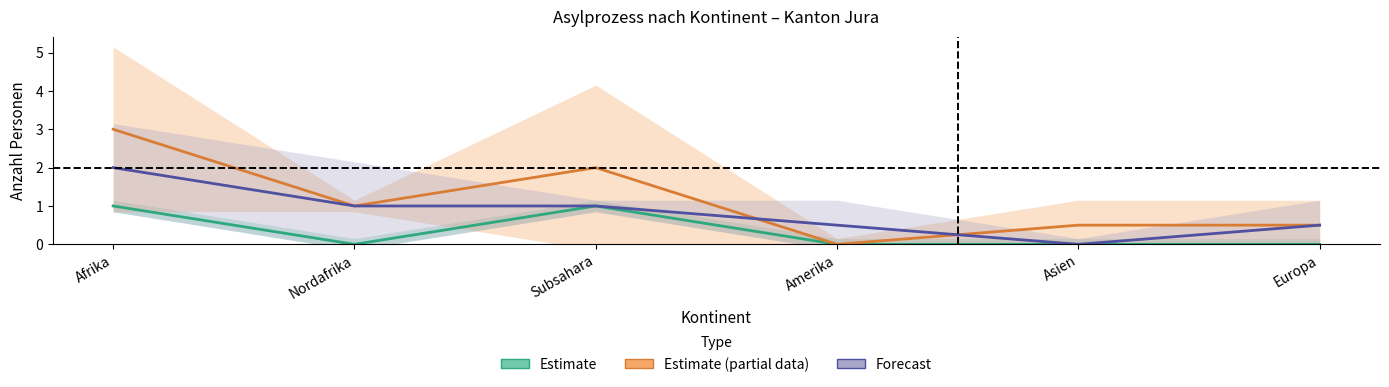

In Kantonale Regelungen, how many points are lower than both neighbors (excluding endpoints)?

1